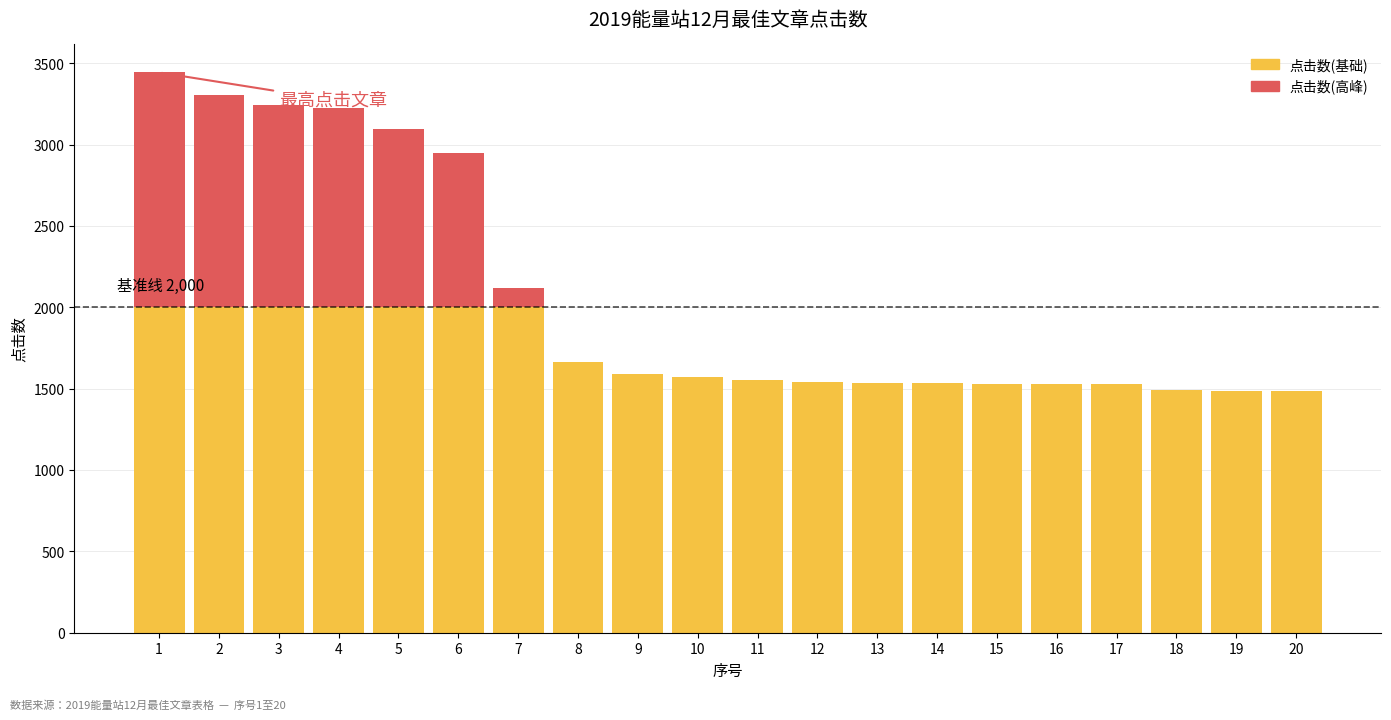

What is the highest value of the 点击数(基础) series?

2000